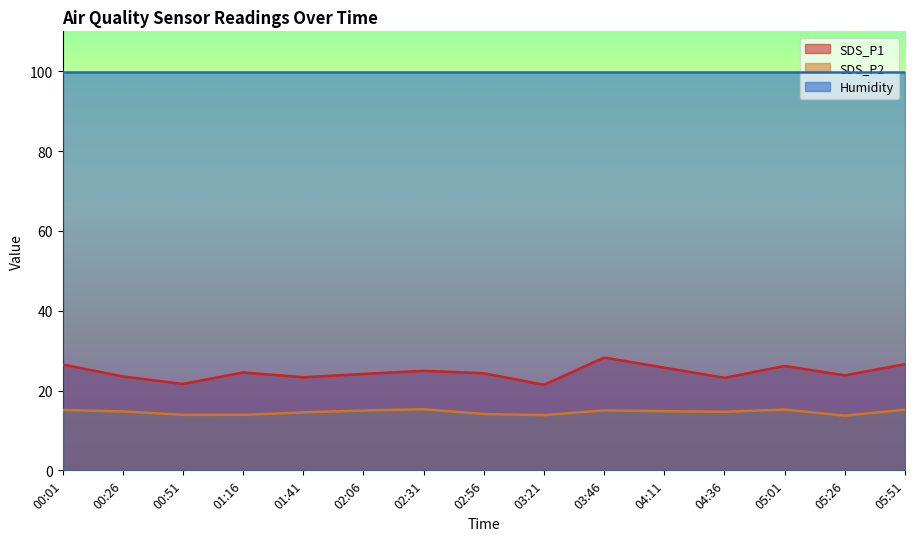

Where is Humidity nearest to the value 99?

00:01